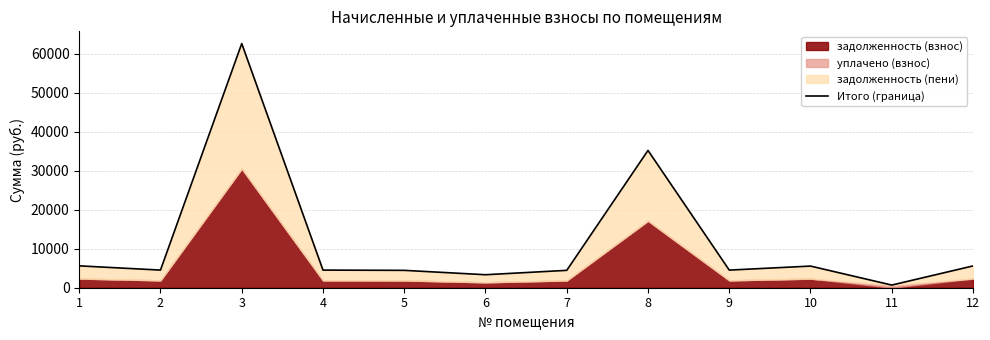

Does the chart display data point markers on the line(s)?

No